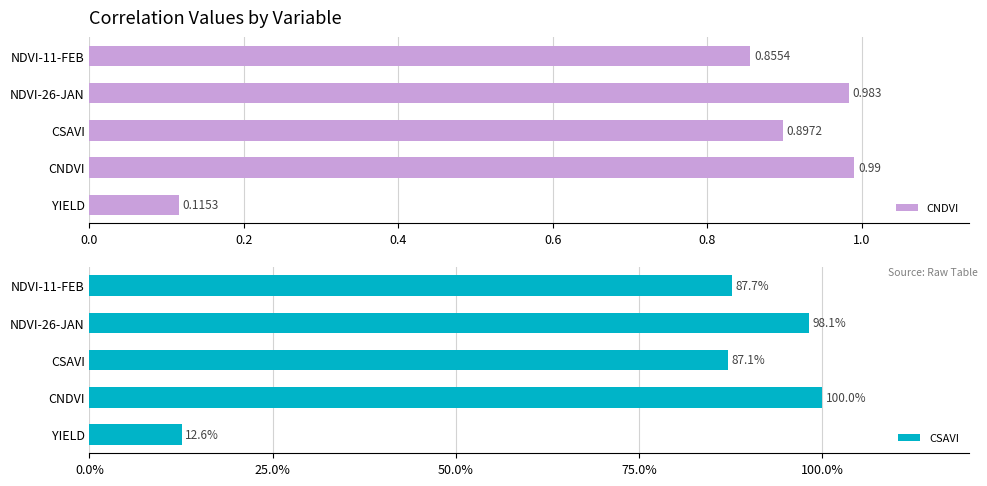

What is the value of the CNDVI bar at the 2nd from the left?

1.0